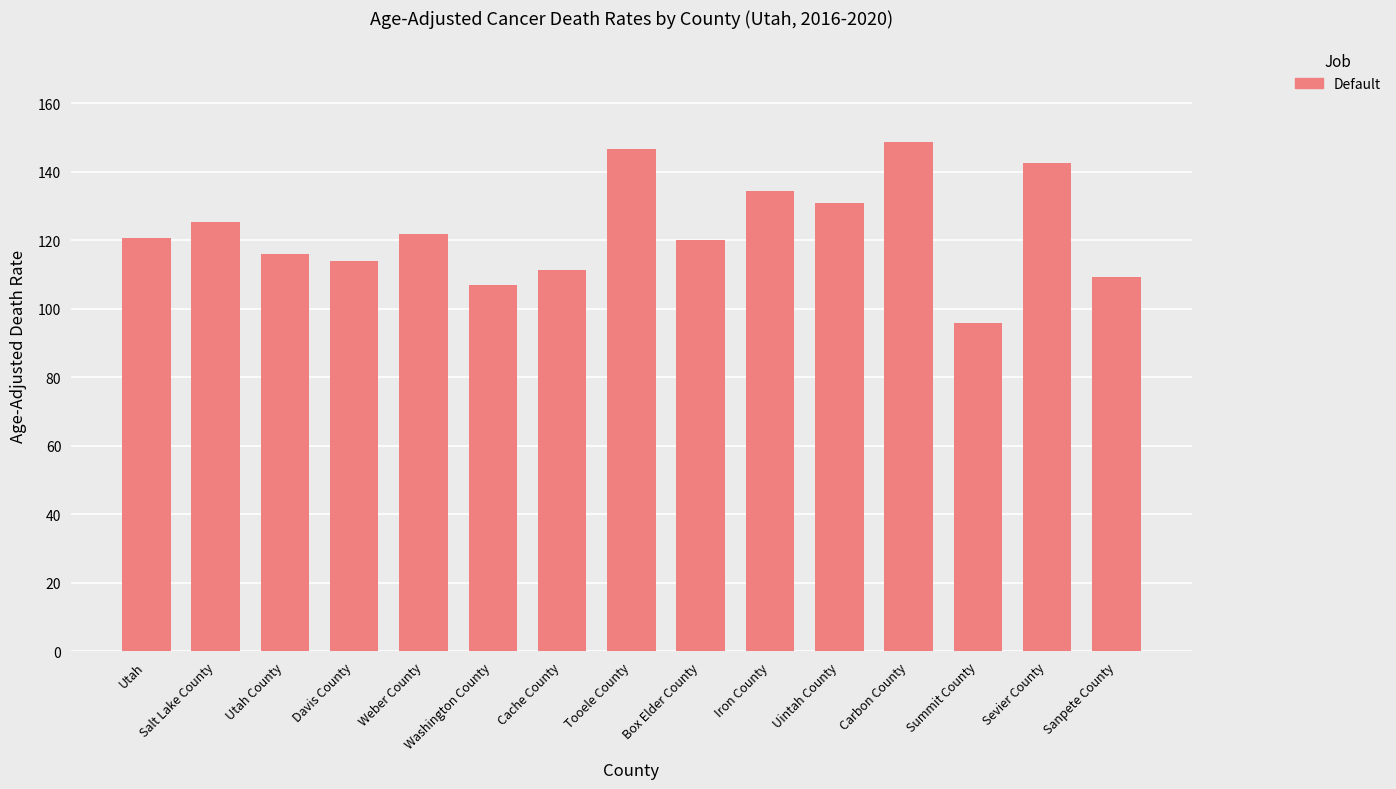

What value does the data have at Cache County?

111.4